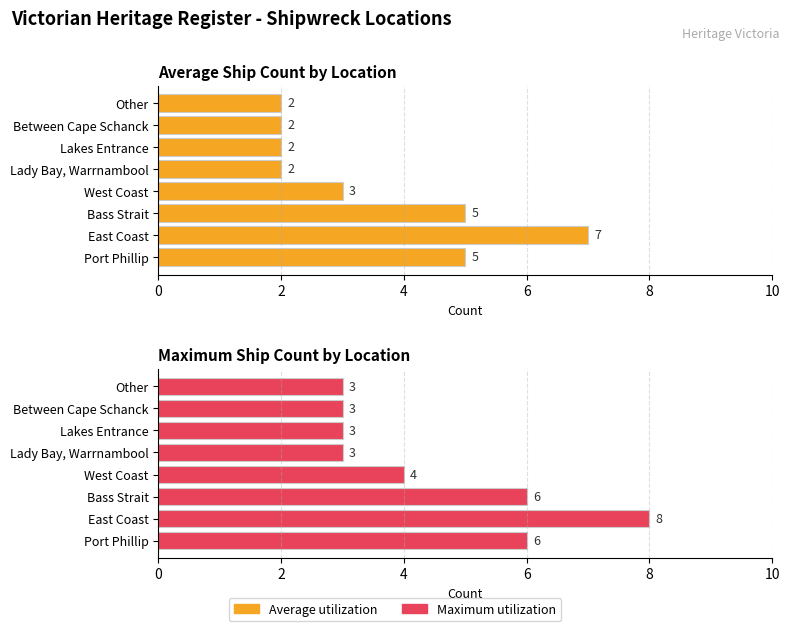

What is the sum of all Maximum utilization values?

36